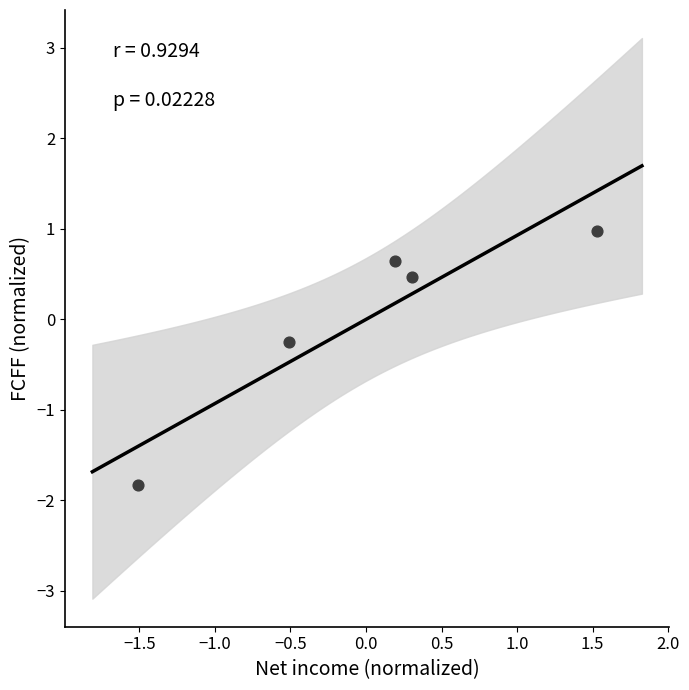

What Y value in the scatter plot is closest to 0?

-0.3